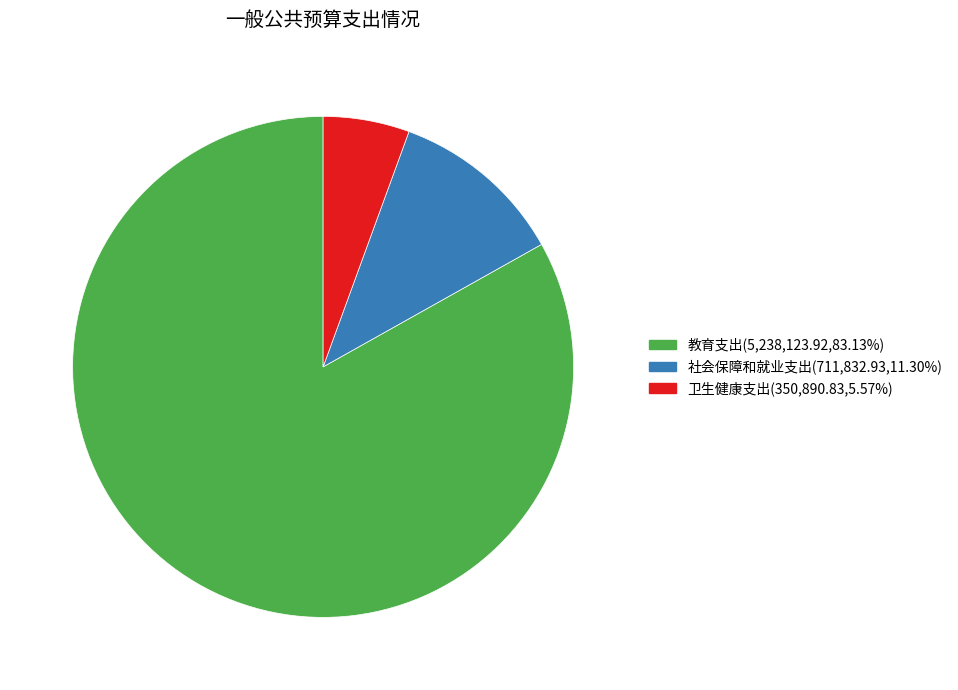

Which category has the smallest portion of the pie?

卫生健康支出